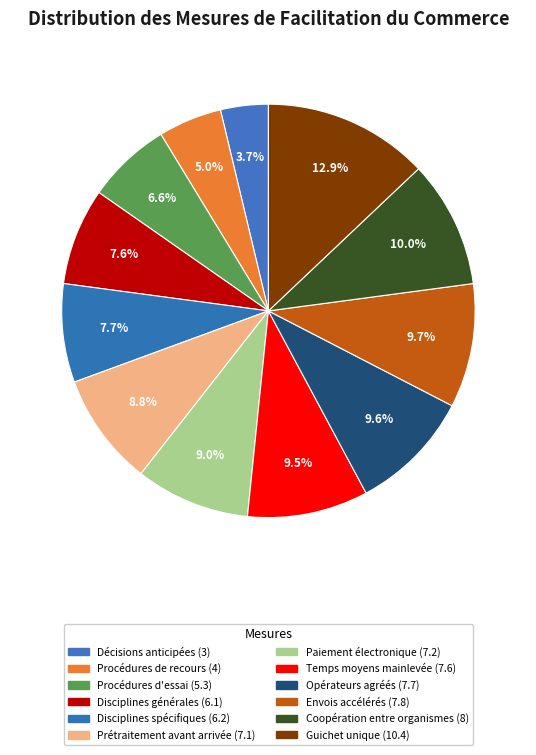

How many slices are in this pie chart?

12